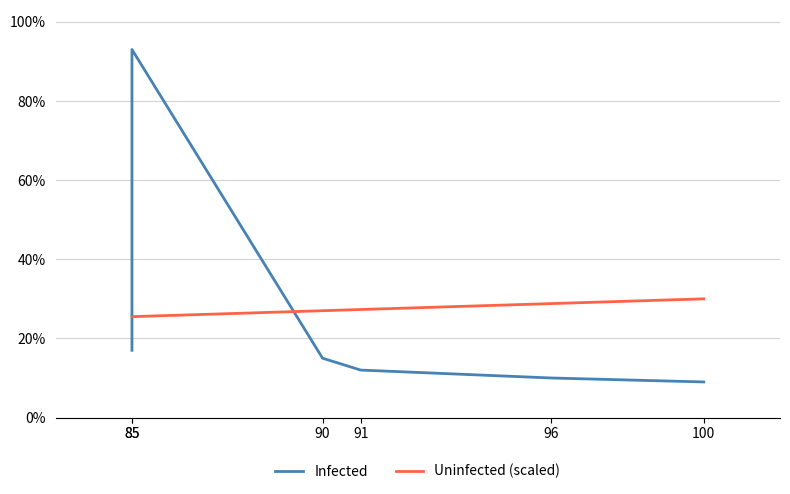

What are all the series names shown in the legend?

Infected, Uninfected (scaled)